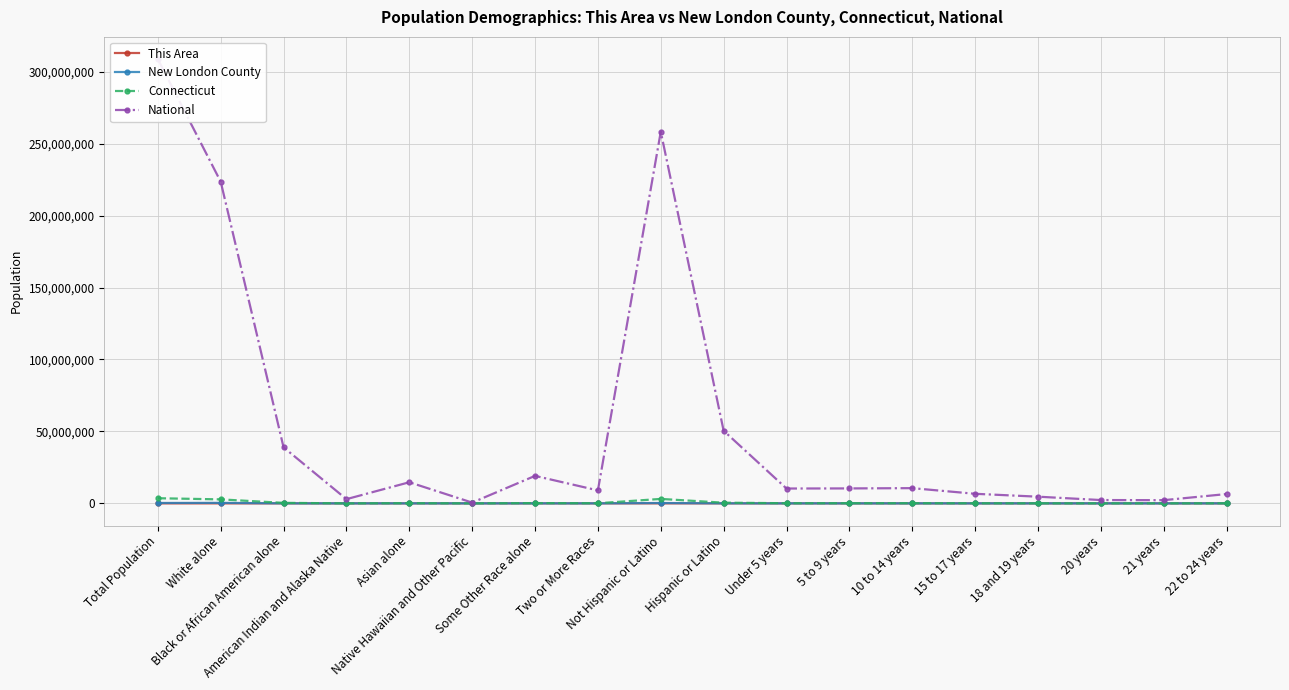

True or false: Connecticut has a value of 50915 at 18 and 19 years.

True